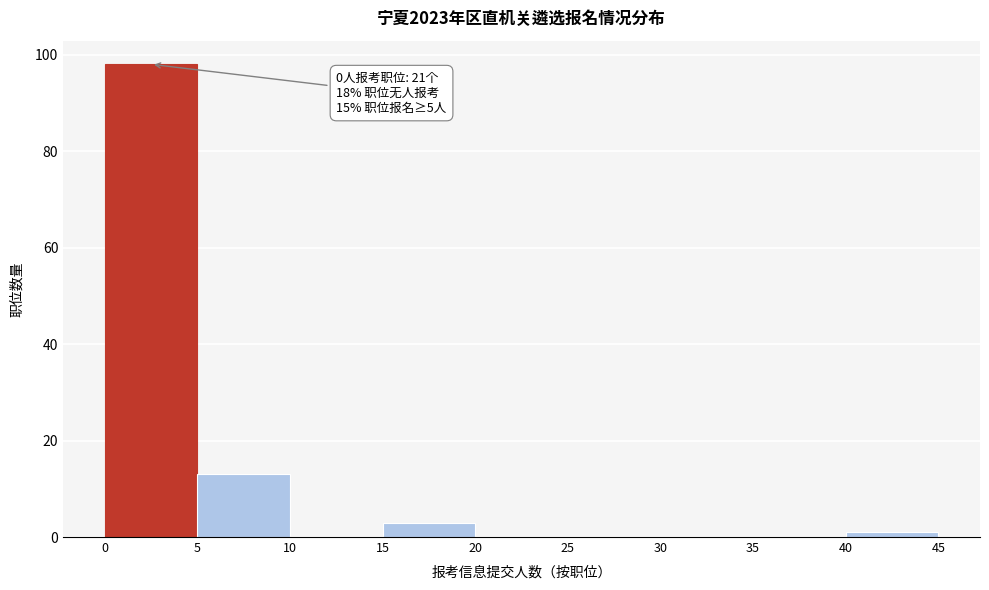

Which range on the x-axis has the tallest bar?

0 to 5